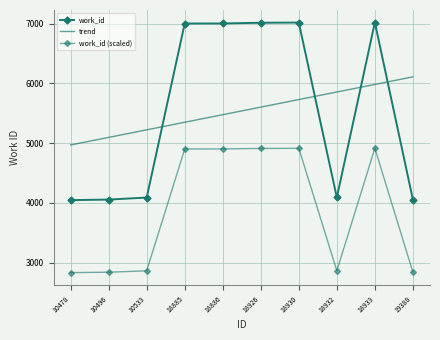

In work_id, how many points are higher than both neighbors (excluding endpoints)?

2